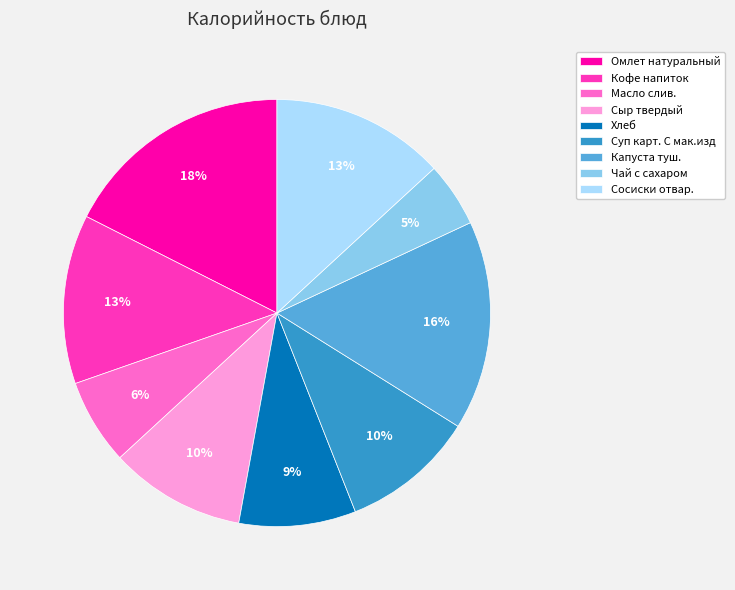

What is the smallest slice in the pie chart?

Чай с сахаром